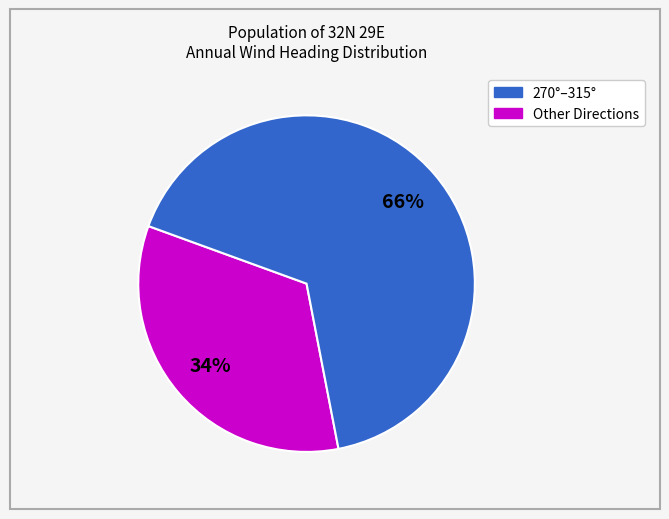

Which category has the biggest portion of the pie?

Other Directions